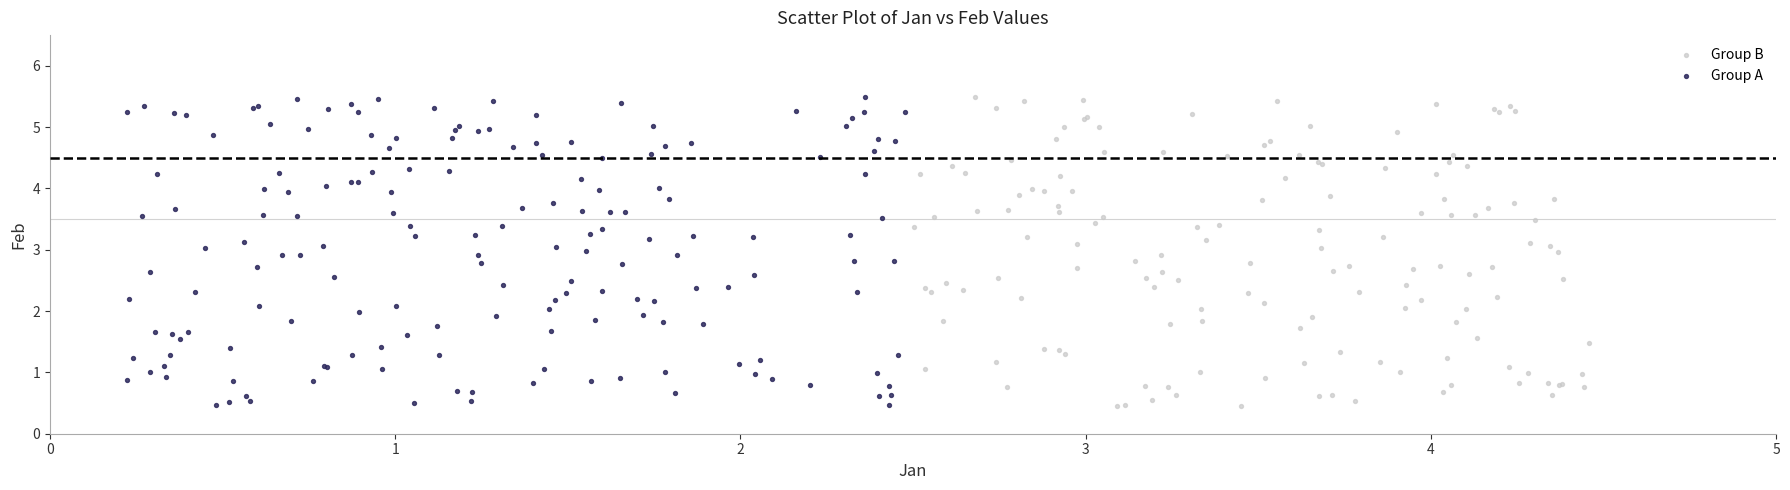

What are all the series names shown in the legend?

Group B, Group A